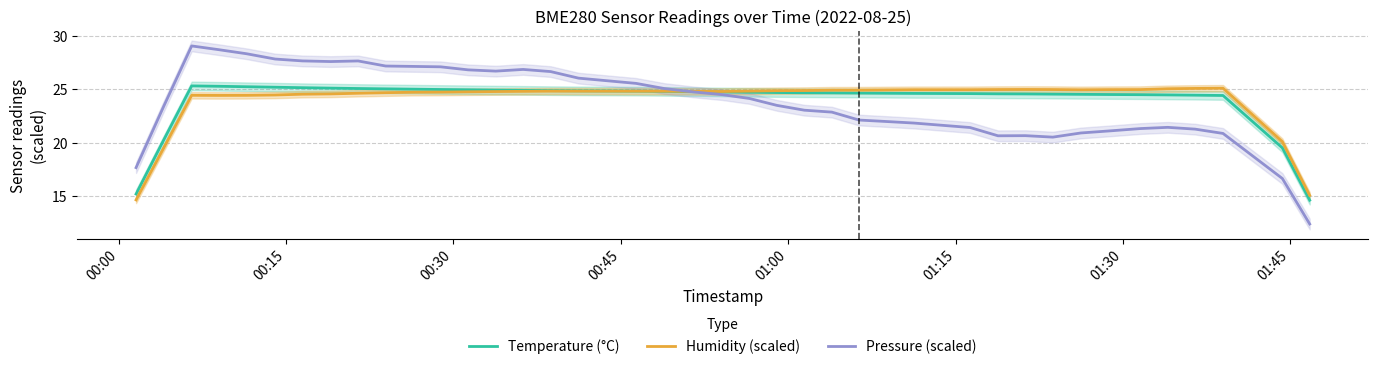

What is the maximum value for Humidity (scaled)?

25.1